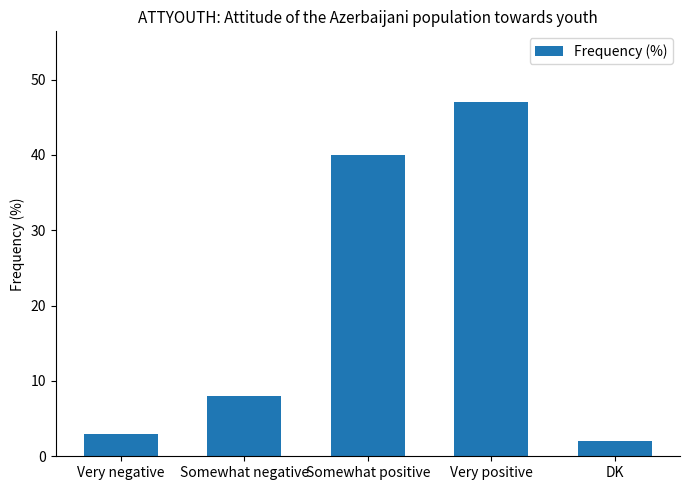

Reading left to right, extract all data points from this chart.

3	8	40	47	2